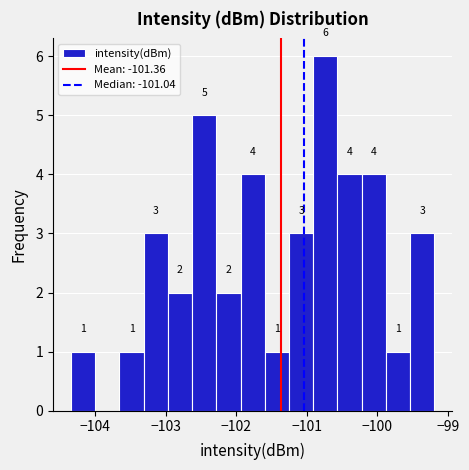

Read against the x-axis, roughly where is the centre of the tallest bar?

-100.7